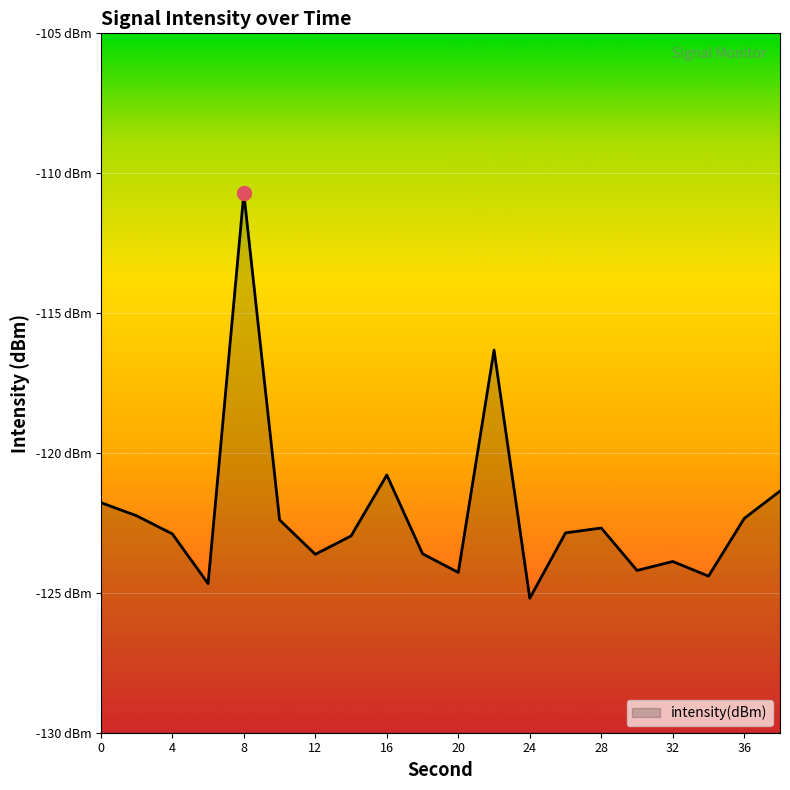

True or false: the data has more than 2 interior local peaks.

True